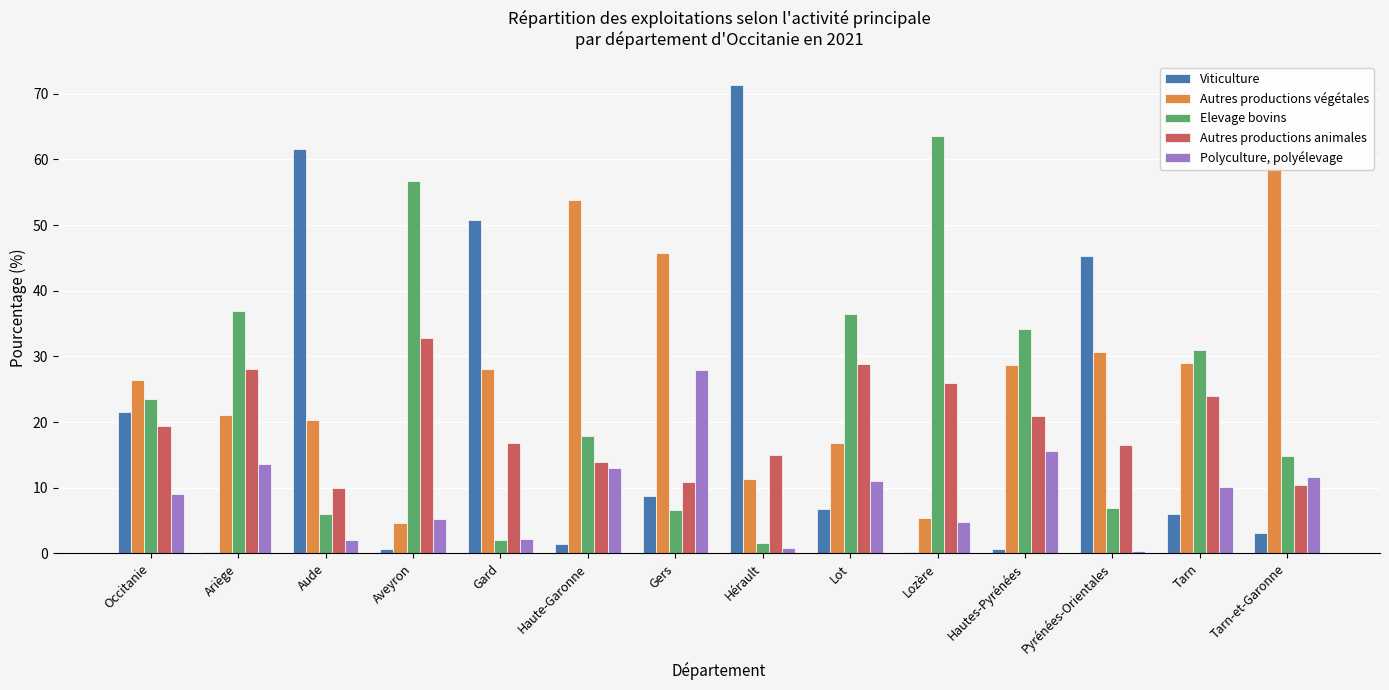

Which category has the highest value across all series?

Hérault